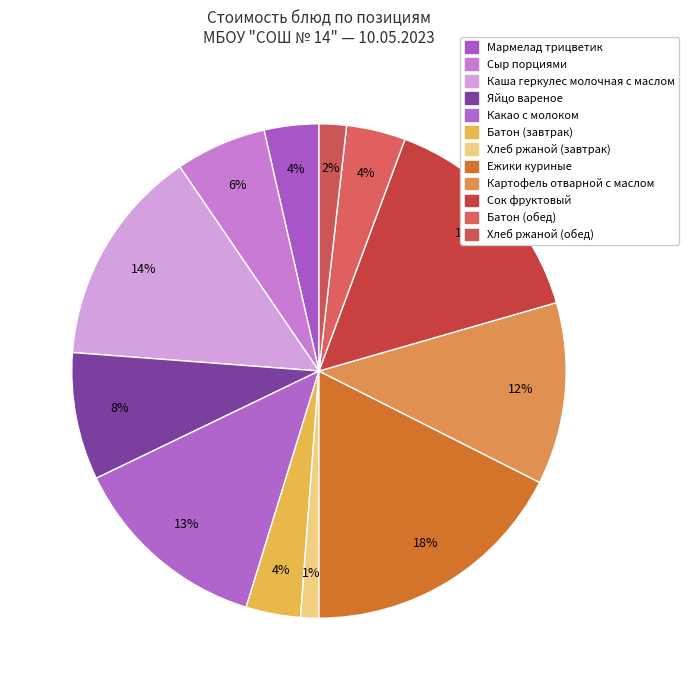

How many segments does this pie chart have?

12